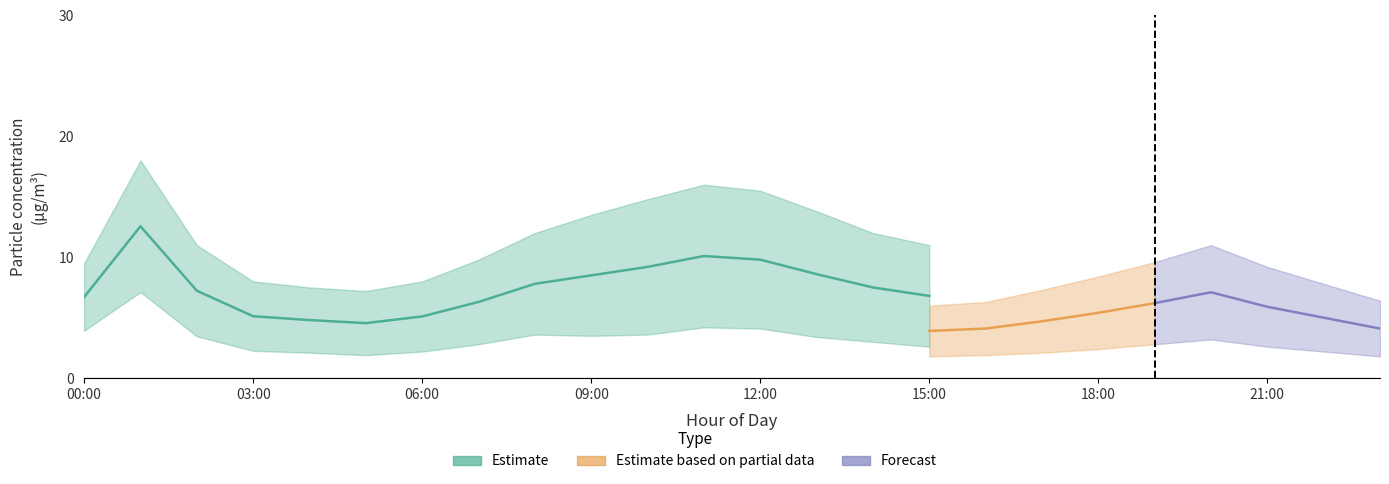

Count the number of categories in the chart.

24